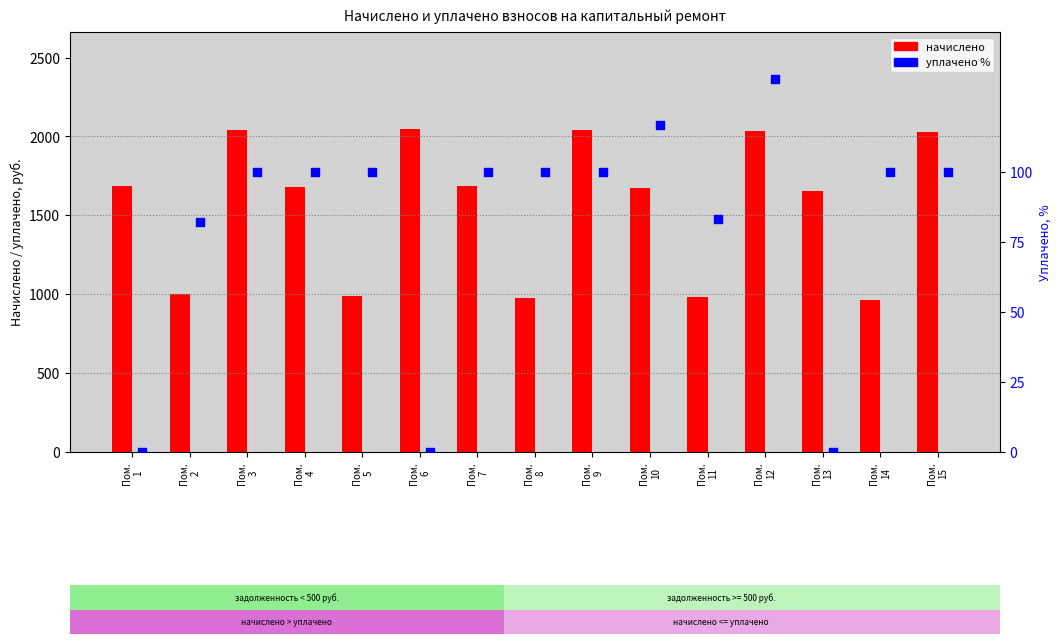

Is the value of уплачено % at Пом.
11 greater than the value of начислено at Пом.
14?

No